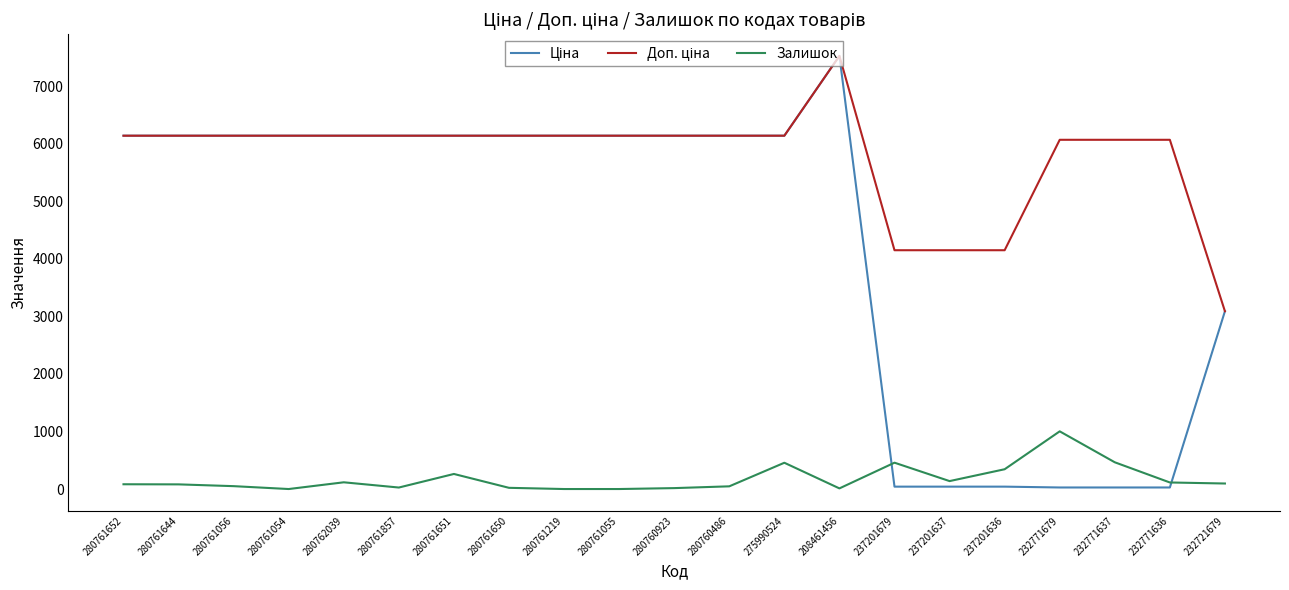

What is the greatest value displayed?

7530.7